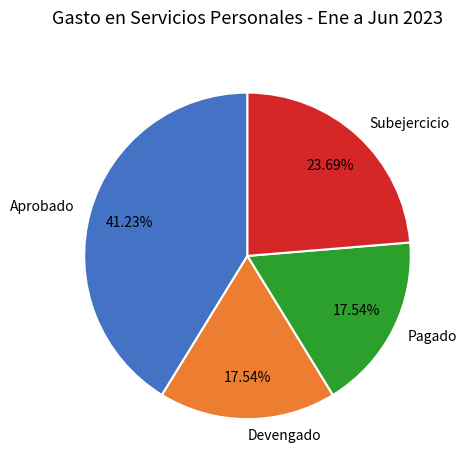

To the nearest percent, what portion does Subejercicio represent?

24%